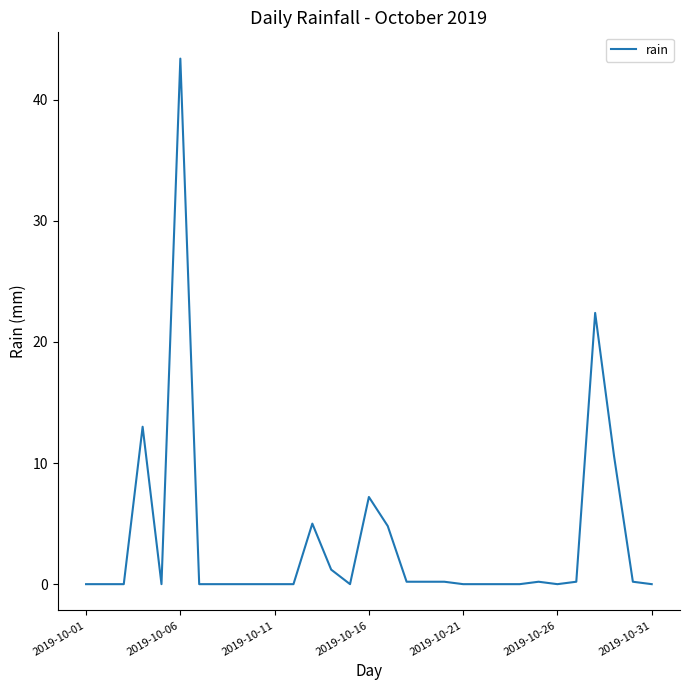

What is the difference between the maximum and minimum values?

43.4